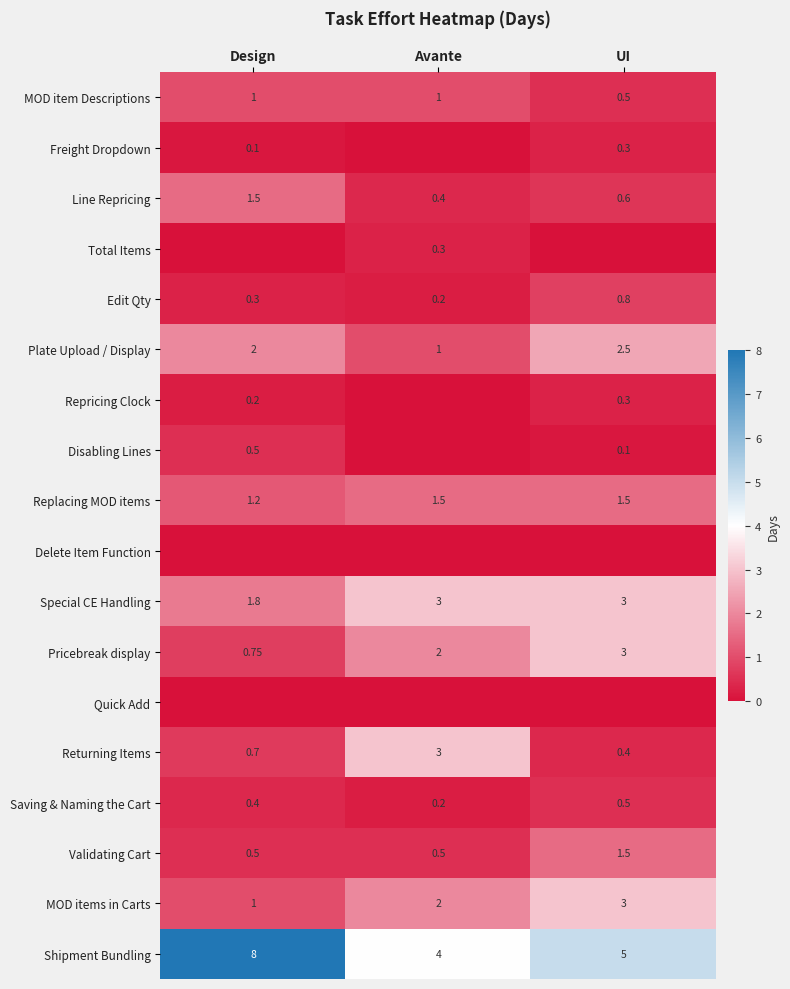

At which category is the sum across all series the highest?

UI